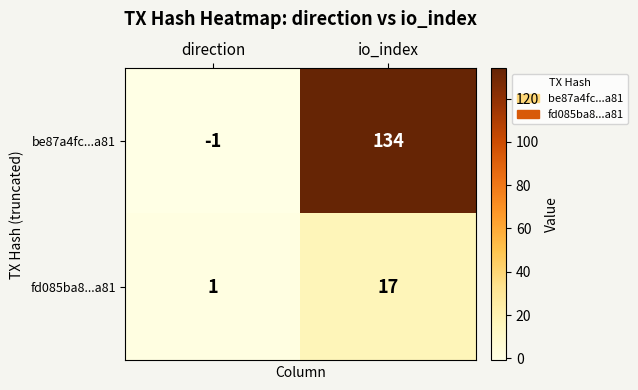

Which series has the largest range (max minus min)?

be87a4fc...a81